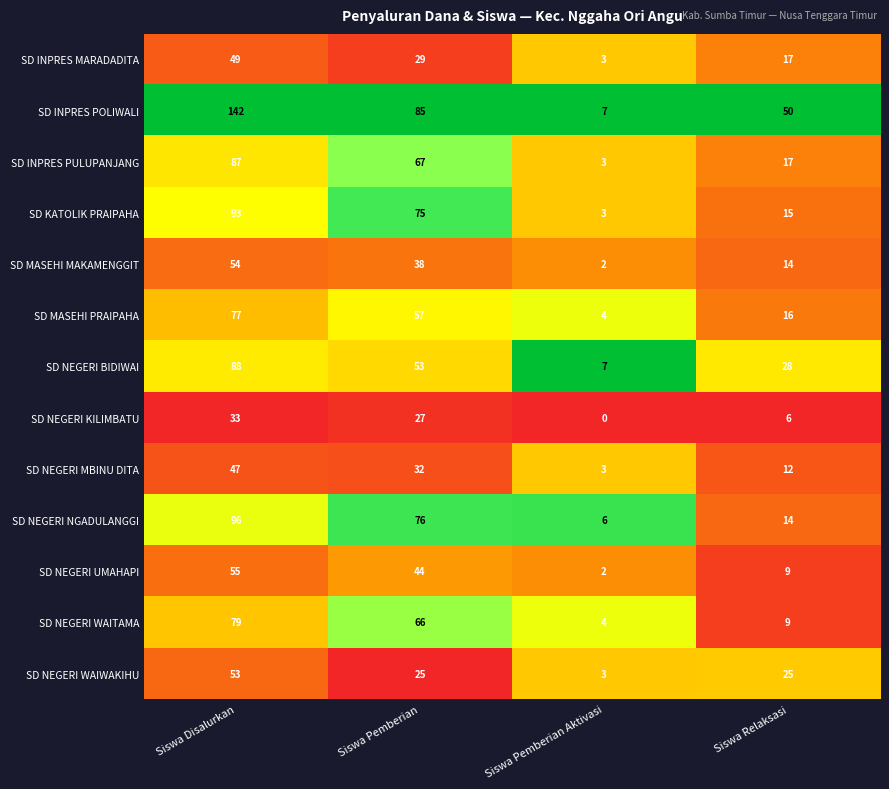

True or false: SD KATOLIK PRAIPAHA has a value of 93 at Siswa Disalurkan.

True